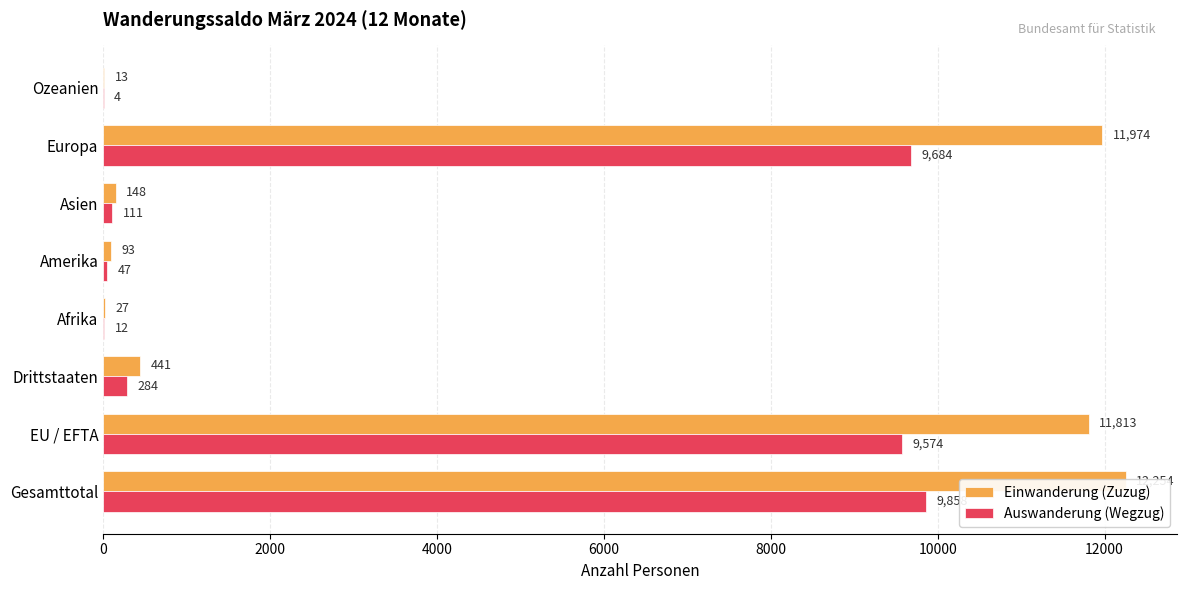

What is the sum of all Auswanderung (Wegzug) values?

29574